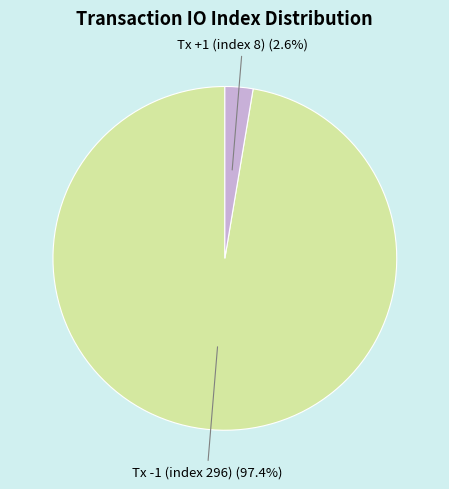

Combined, what portion of the pie is Tx +1 (index 8) and Tx -1 (index 296)?

100.0%